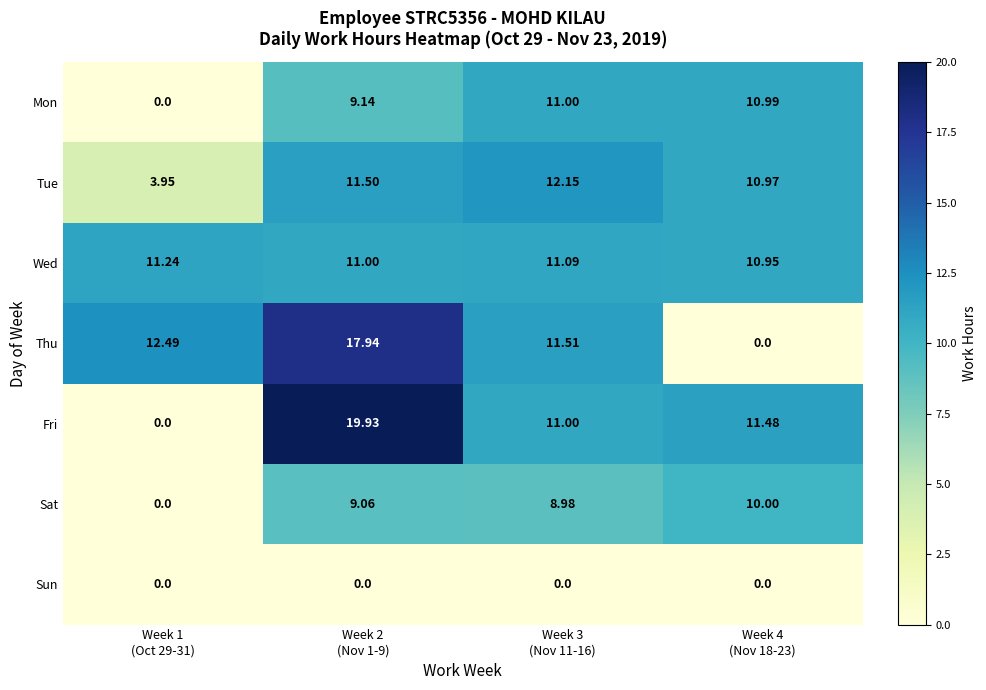

List the series in order of their peak value, lowest first.

Sun, Sat, Mon, Wed, Tue, Thu, Fri